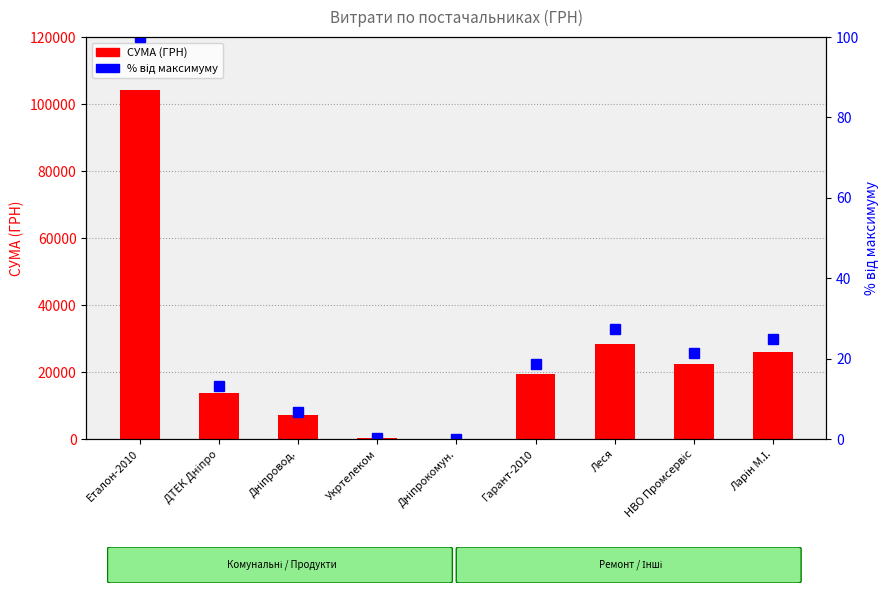

Read the % від максимуму value at Дніпровод..

6.8